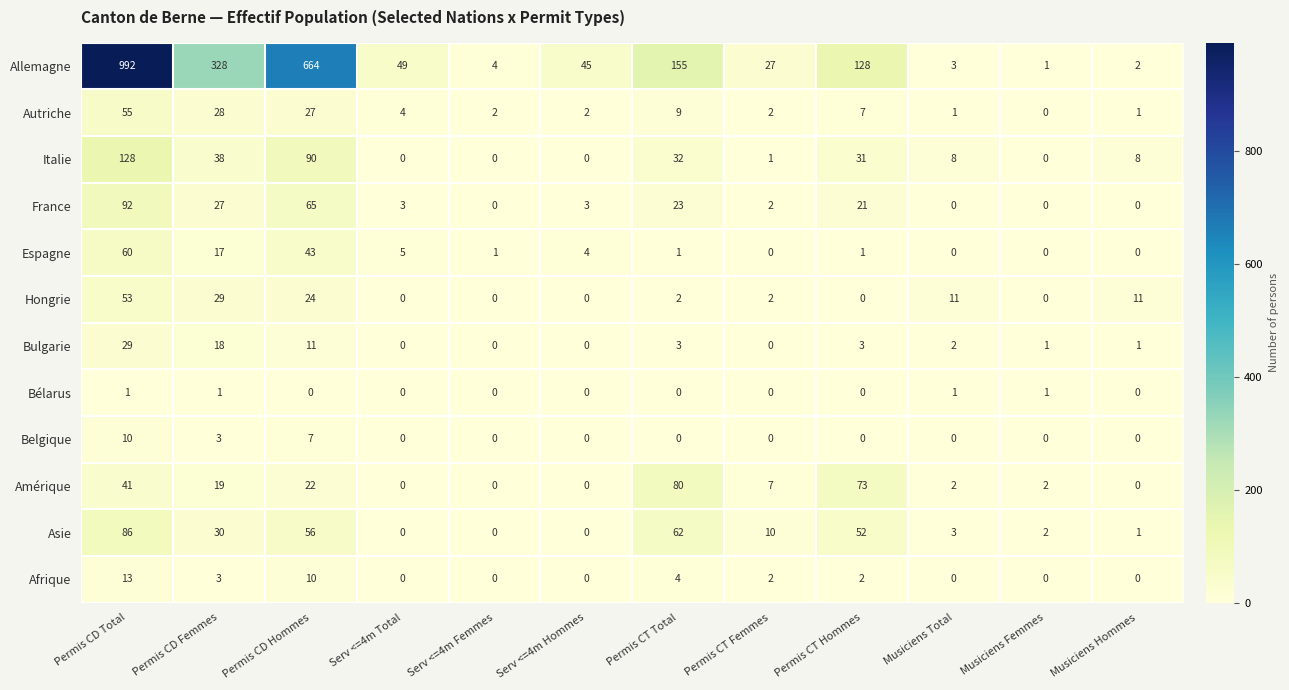

What is the sum of all Asie values?

302